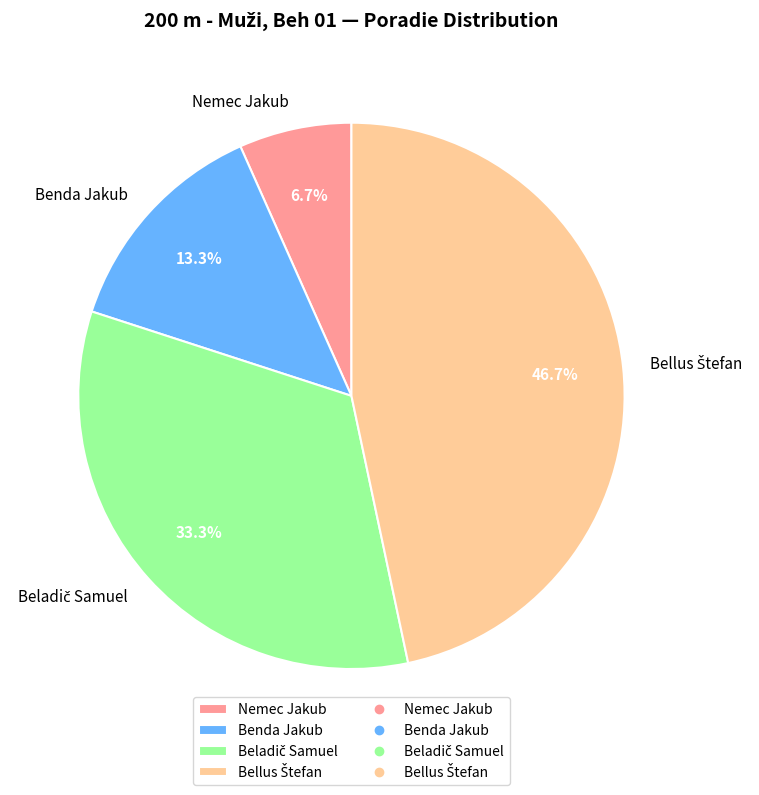

Does any single category account for the majority?

No